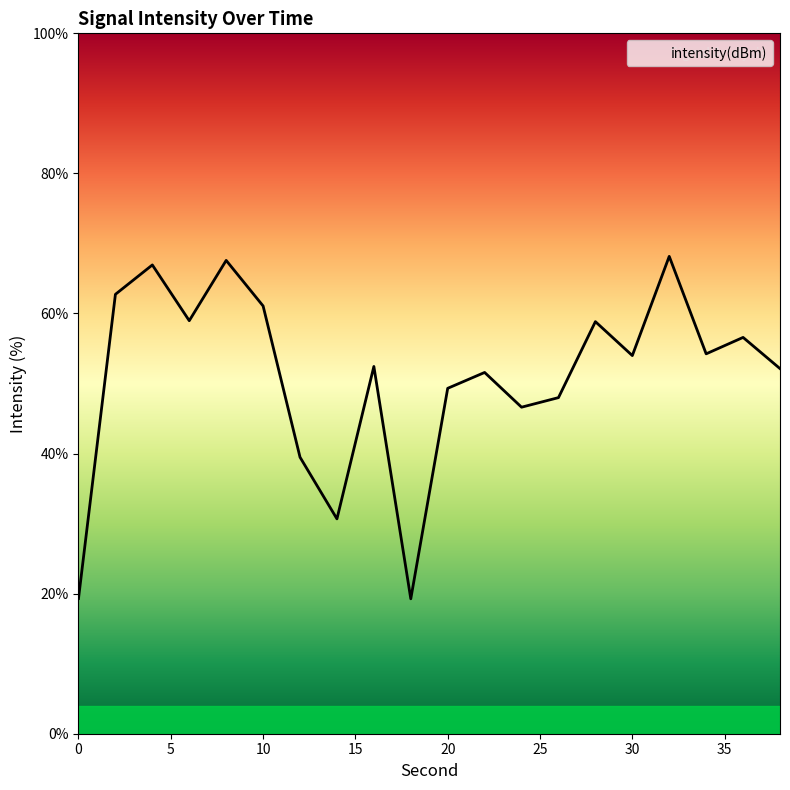

At which category does the chart reach its minimum across all series?

18